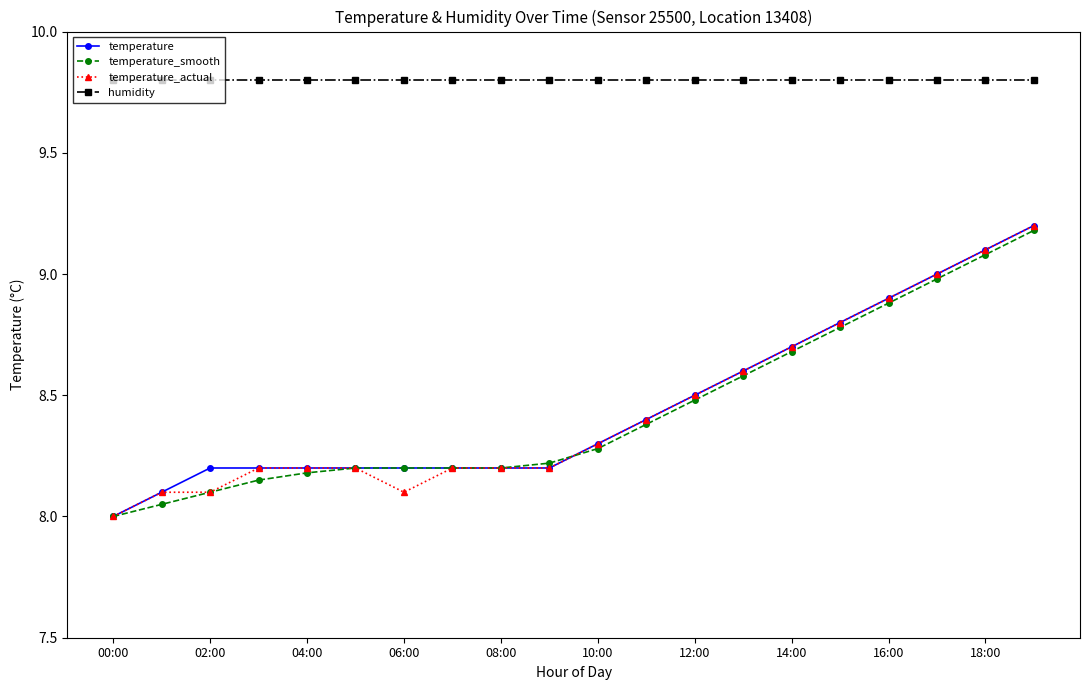

What is the lowest value of the temperature series?

8.0